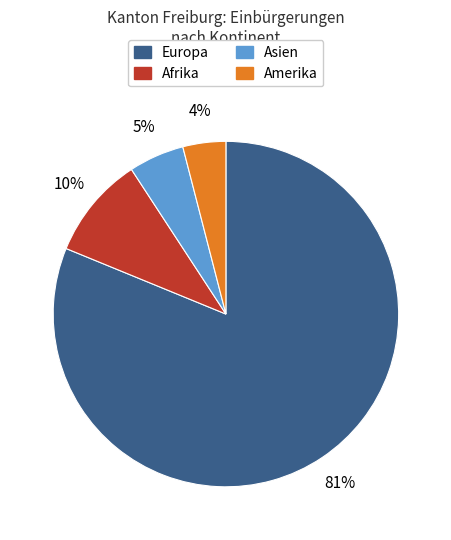

How many segments does this pie chart have?

4